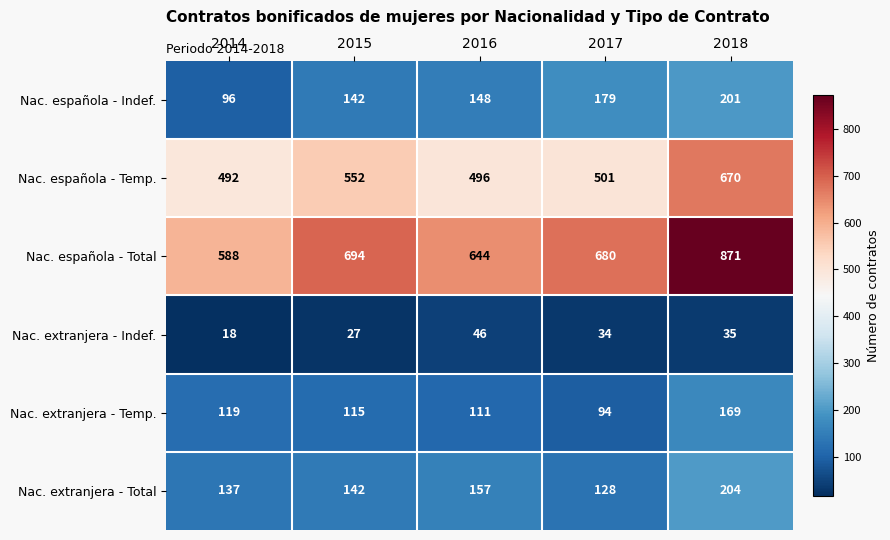

What is the difference between the highest and lowest values at 2015?

667